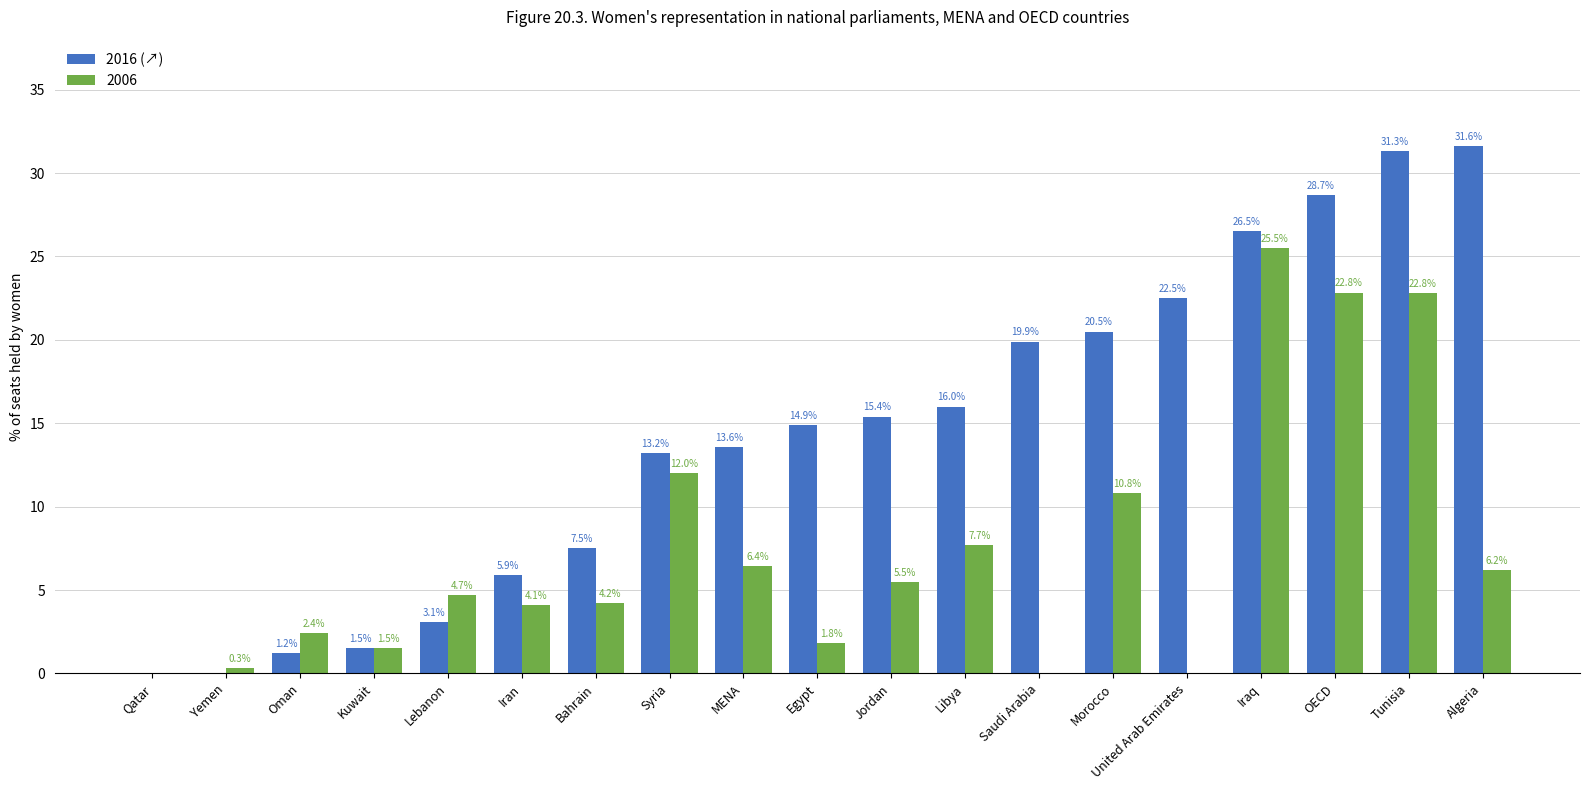

Between Yemen and Egypt, which series saw the biggest shift?

2016 (↗)